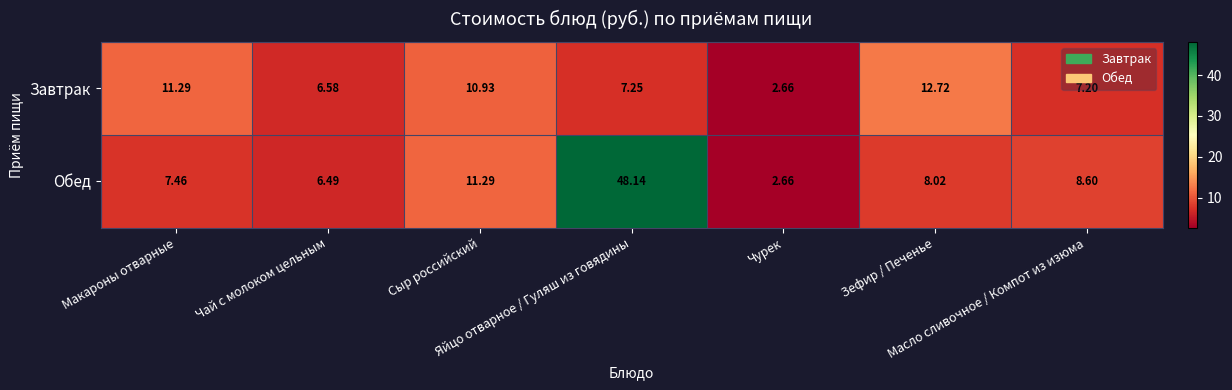

At Яйцо отварное / Гуляш из говядины, list the series in order from smallest to largest.

Завтрак, Обед